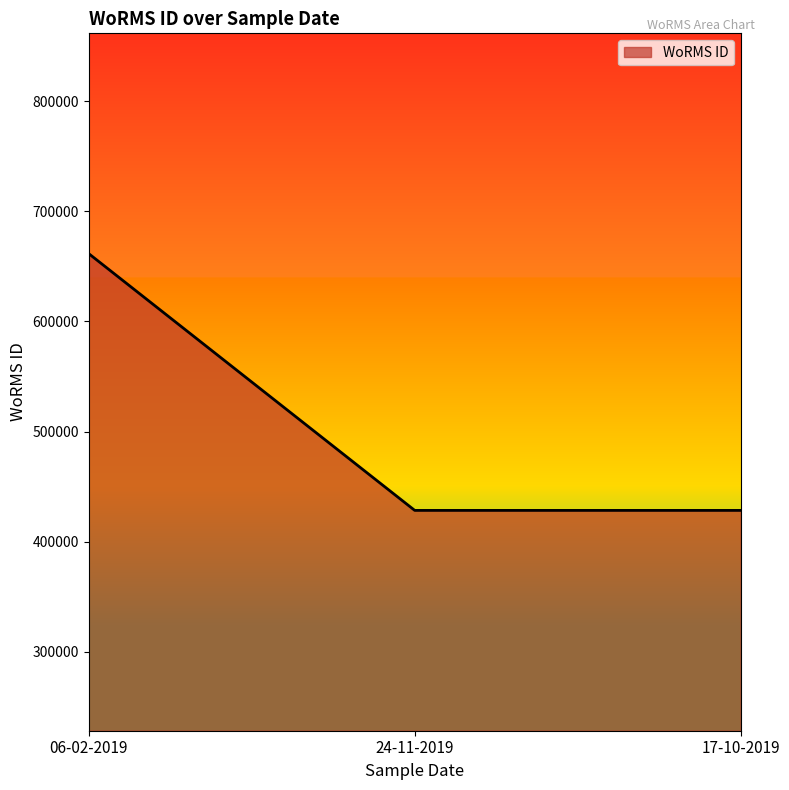

Count the values in the range 428522 to 661559.

3